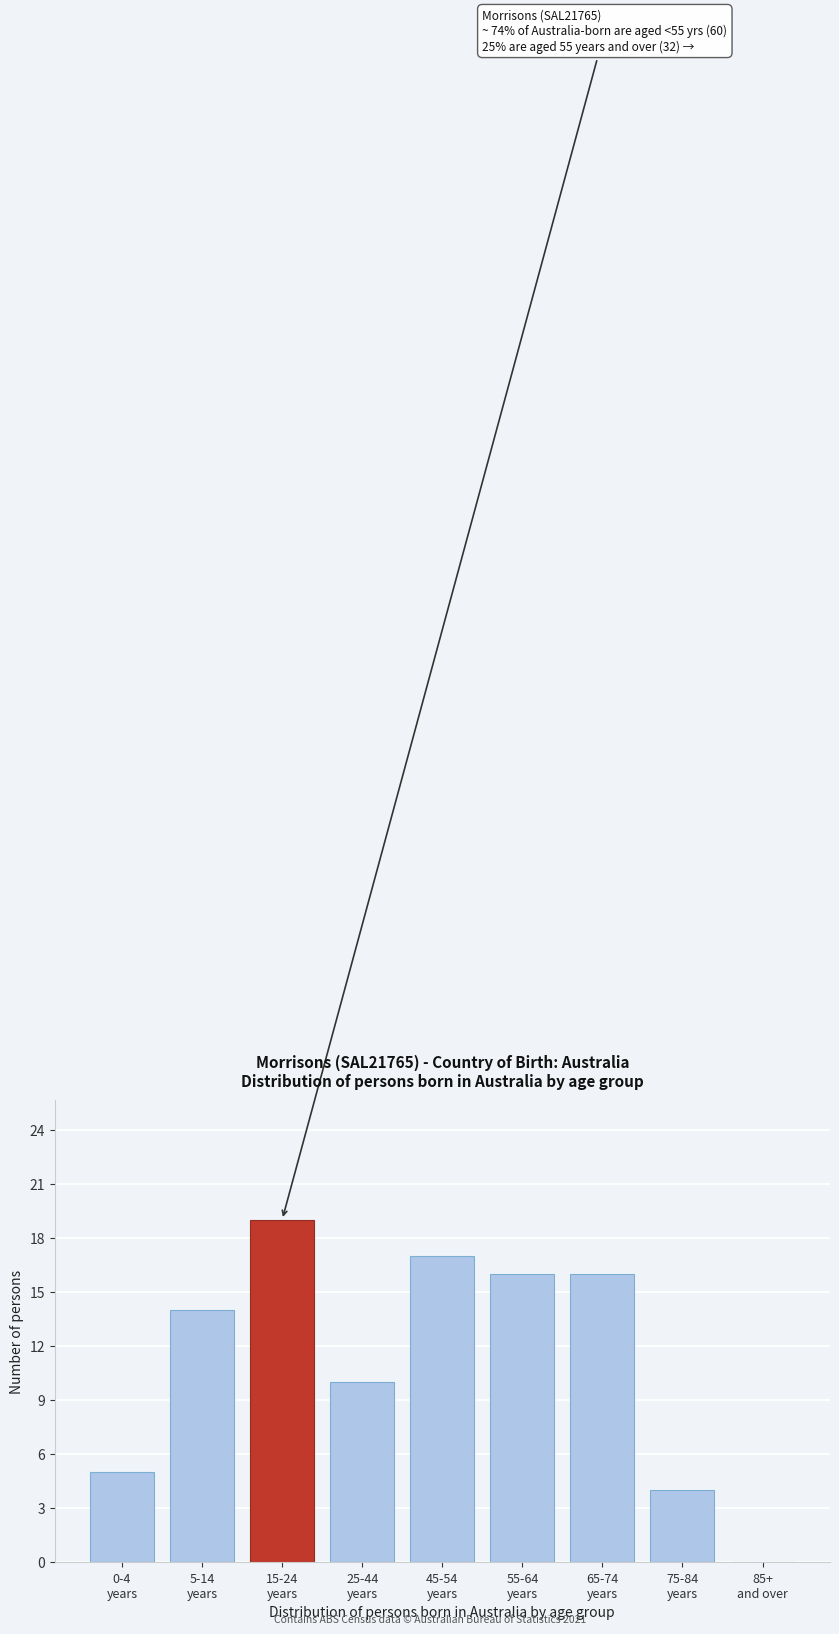

What is the sum of all values?

101